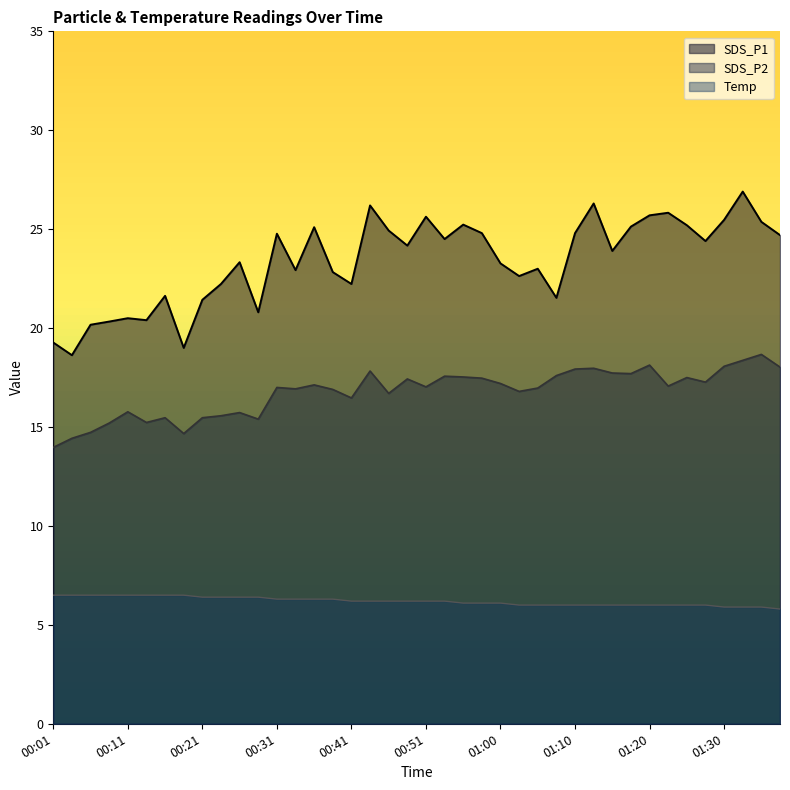

What is the label of the 8th point from the right?

01:20